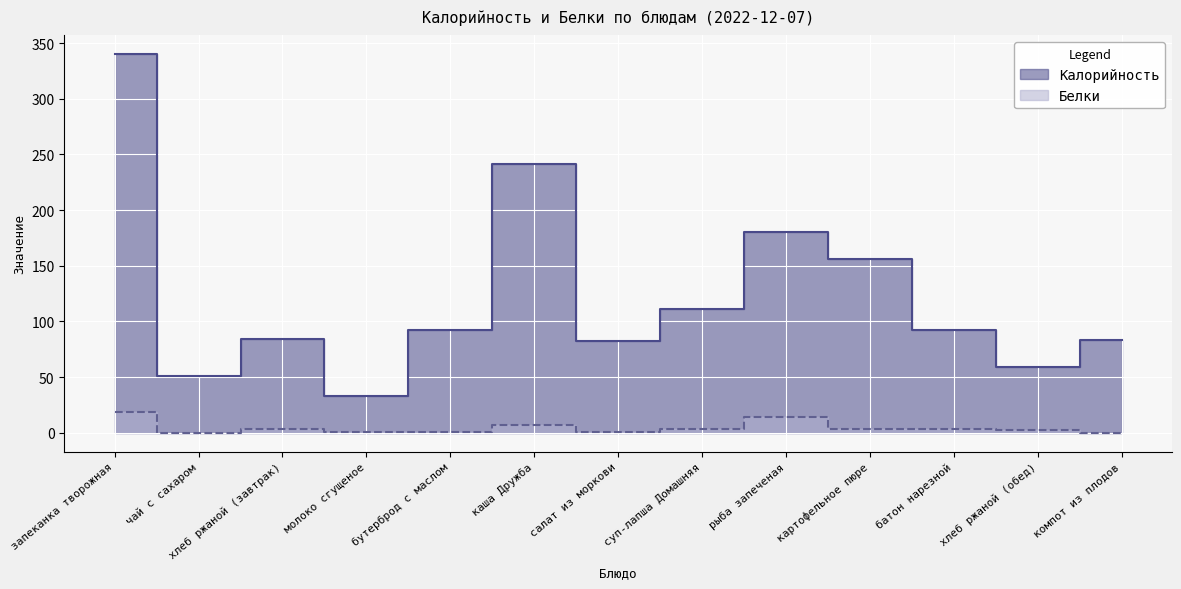

True or false: Калорийность has more than 2 interior local peaks.

True